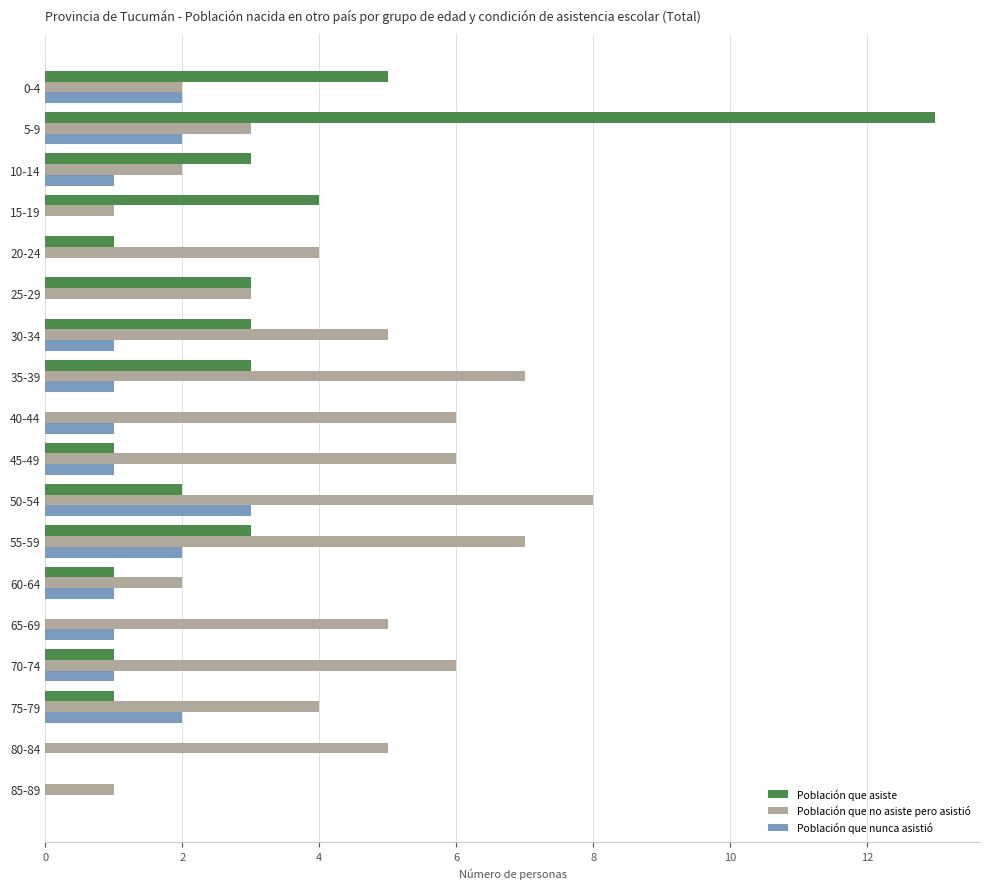

What is the sum of the Población que asiste values at 15-19 and 55-59?

7